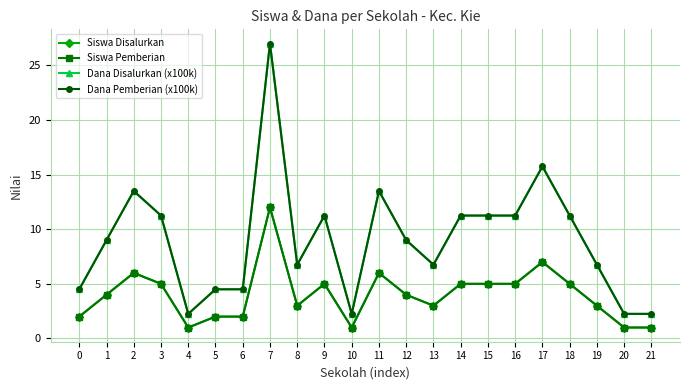

Reading left to right, what are all the values shown in this chart?

Siswa Disalurkan: 0=2.0	1=4.0	2=6.0	3=5.0	4=1.0	5=2.0	6=2.0	7=12.0	8=3.0	9=5.0	10=1.0	11=6.0	12=4.0	13=3.0	14=5.0	15=5.0	16=5.0	17=7.0	18=5.0	19=3.0	20=1.0	21=1.0
Siswa Pemberian: 0=2.0	1=4.0	2=6.0	3=5.0	4=1.0	5=2.0	6=2.0	7=12.0	8=3.0	9=5.0	10=1.0	11=6.0	12=4.0	13=3.0	14=5.0	15=5.0	16=5.0	17=7.0	18=5.0	19=3.0	20=1.0	21=1.0
Dana Disalurkan (x100k): 0=4.5	1=9.0	2=13.5	3=11.2	4=2.2	5=4.5	6=4.5	7=27.0	8=6.8	9=11.2	10=2.2	11=13.5	12=9.0	13=6.8	14=11.2	15=11.2	16=11.2	17=15.8	18=11.2	19=6.8	20=2.2	21=2.2
Dana Pemberian (x100k): 0=4.5	1=9.0	2=13.5	3=11.2	4=2.2	5=4.5	6=4.5	7=27.0	8=6.8	9=11.2	10=2.2	11=13.5	12=9.0	13=6.8	14=11.2	15=11.2	16=11.2	17=15.8	18=11.2	19=6.8	20=2.2	21=2.2